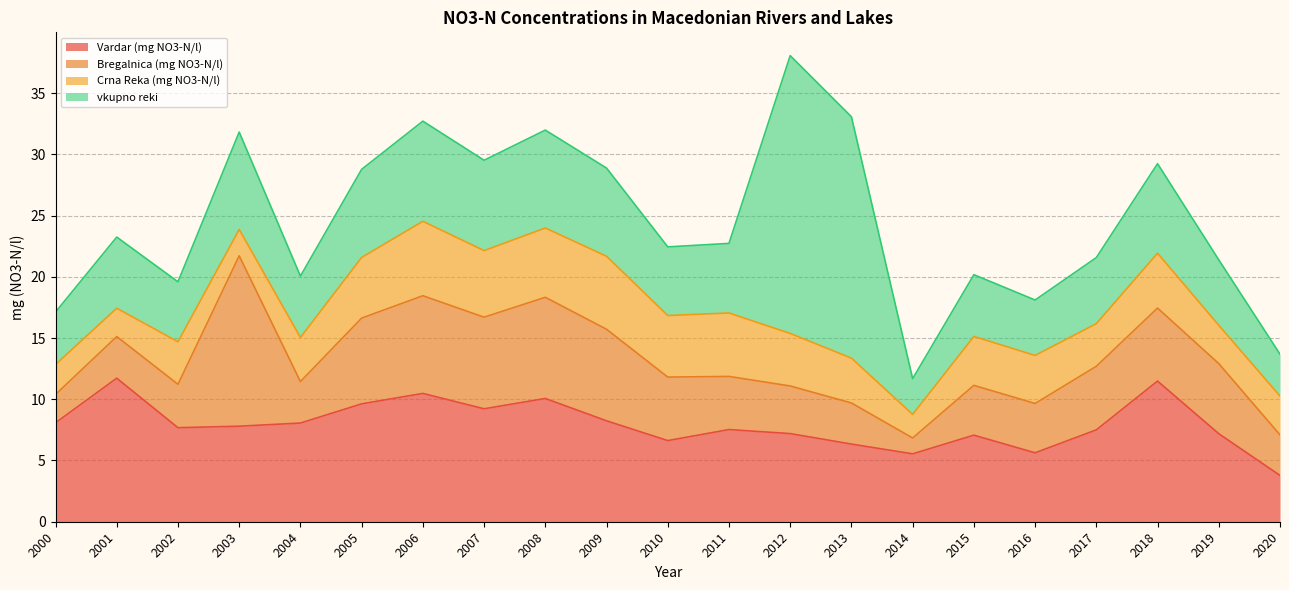

Rank the categories by Bregalnica (mg NO3-N/l) value from lowest to highest.

2014, 2000, 2020, 2013, 2004, 2001, 2002, 2012, 2016, 2015, 2011, 2010, 2017, 2019, 2018, 2005, 2009, 2007, 2006, 2008, 2003